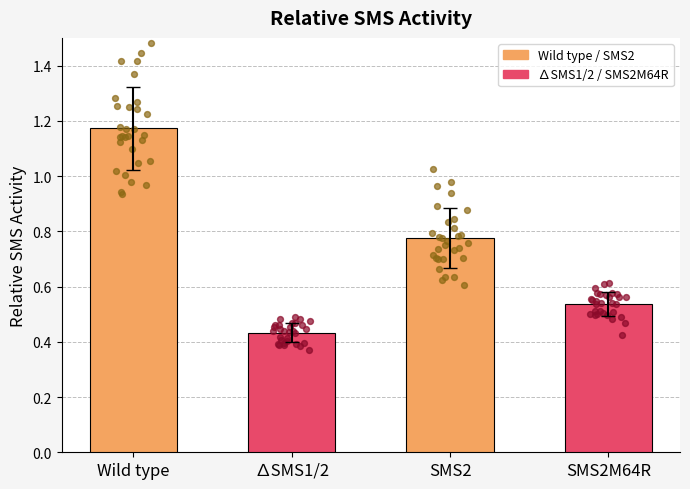

Which series has the largest Y range (max minus min)?

Wild type